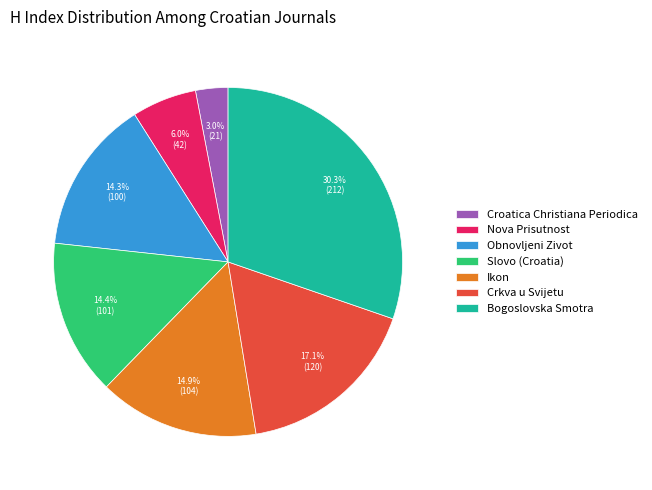

Do Ikon and Crkva u Svijetu together represent more than half of the pie?

No